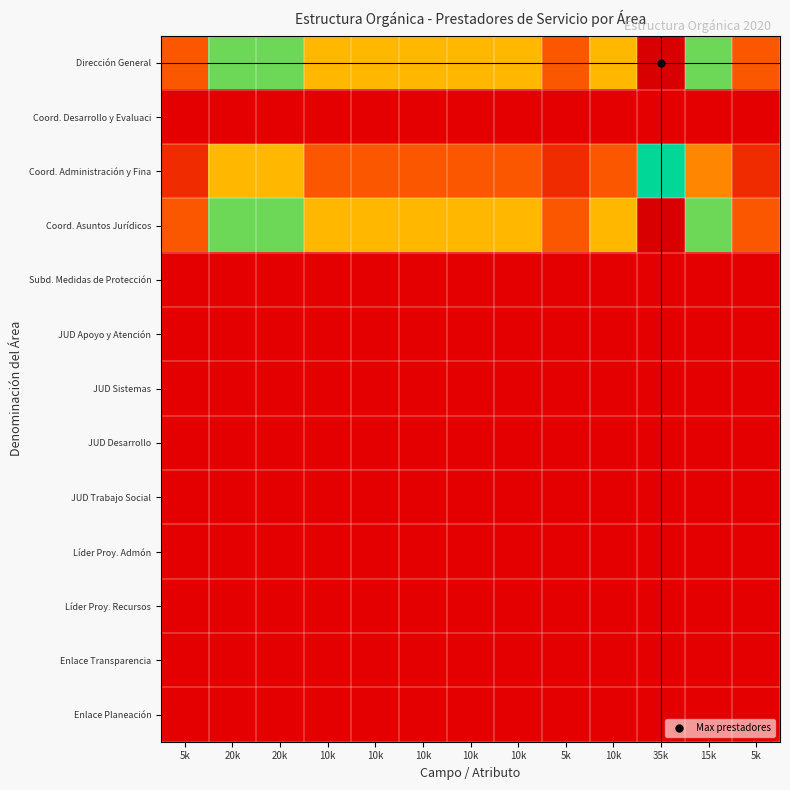

Which has a higher value, 35k or 20k?

35k